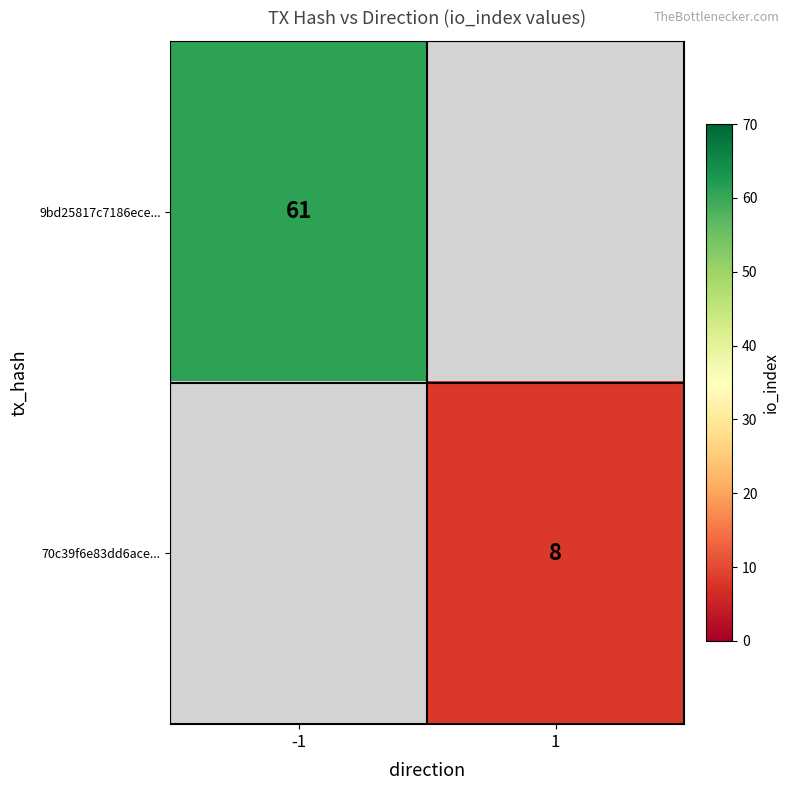

Is it true that 9bd25817c7186ece... equals 101.6 at -1?

False